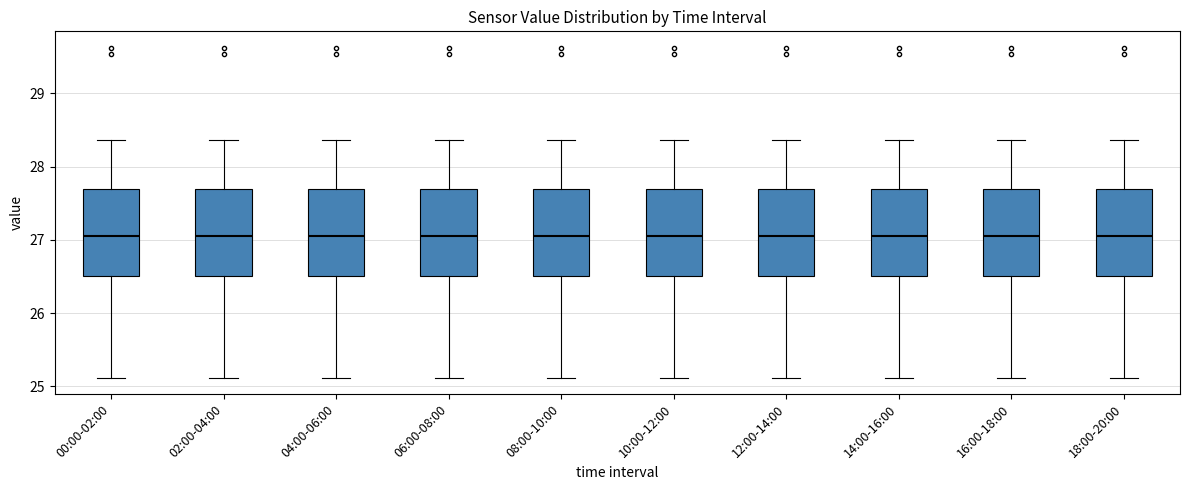

Where is the upper edge of the box for 00:00-02:00 on the y-axis? The values are not printed on the chart, so give them approximately, as read against the axis.

27.7